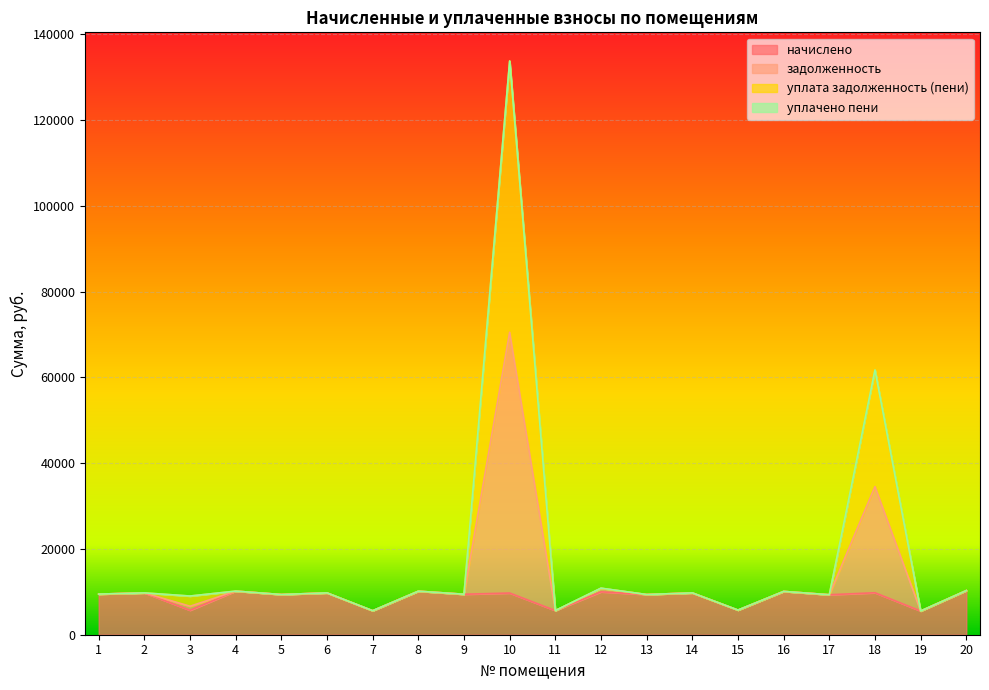

The задолженность series shows 5633.4 at 8. True or false?

False